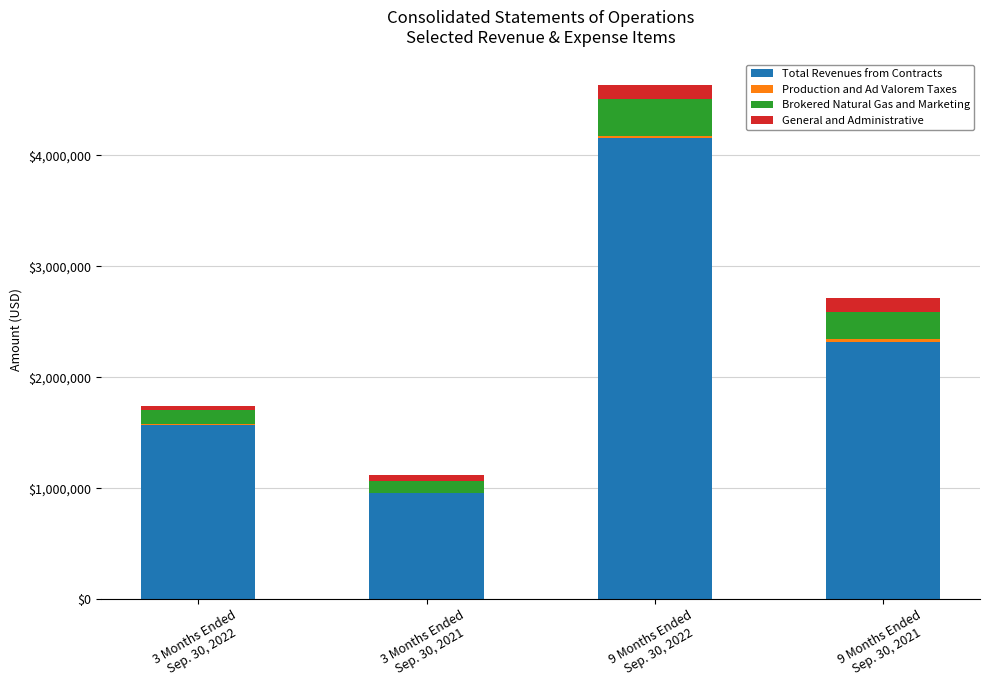

Is it true that Total Revenues from Contracts equals 703732 at 3 Months Ended
Sep. 30, 2022?

False